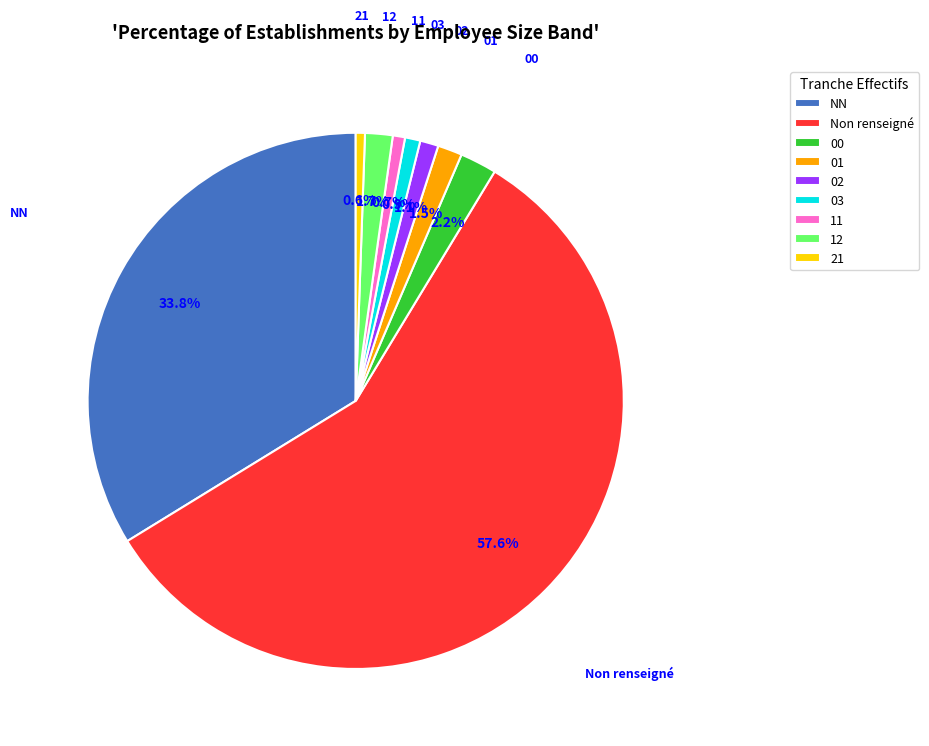

Approximately how many times larger is the value at 00 compared to 12?

1.3